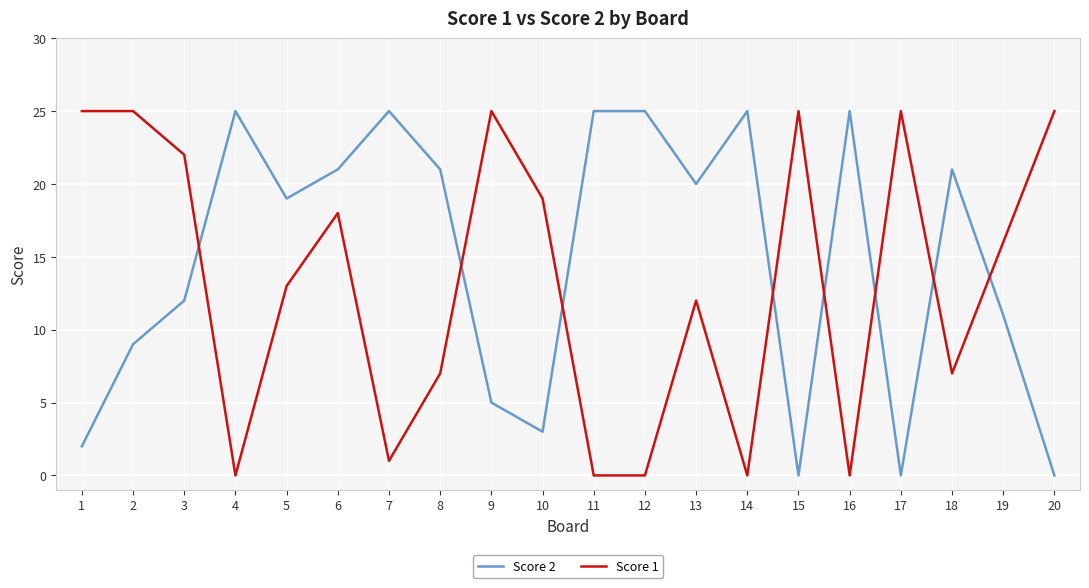

The value of Score 1 at 2 is 25. True or false?

True